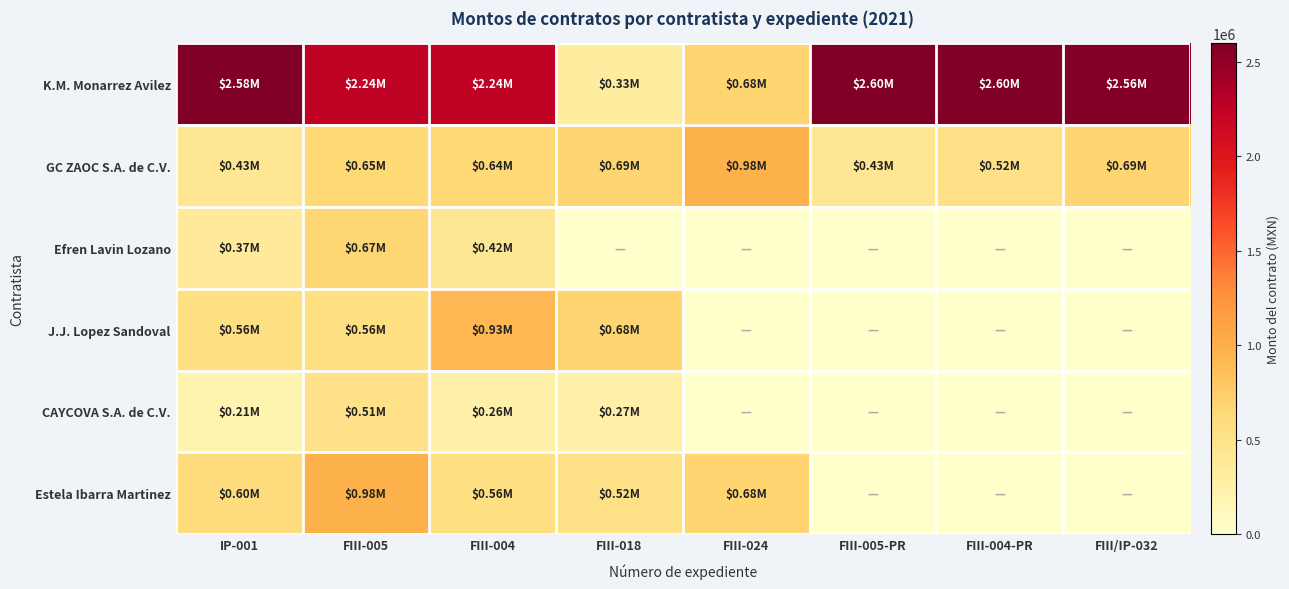

What is the total value across all series at IP-001?

4753370.3